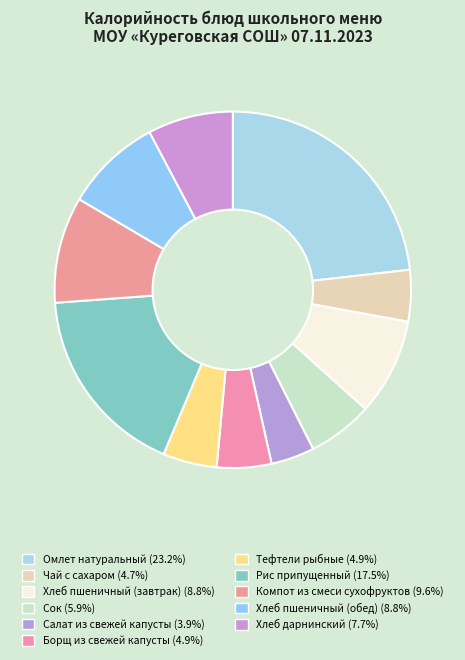

True or false: Рис припущенный accounts for 17% of the total.

True